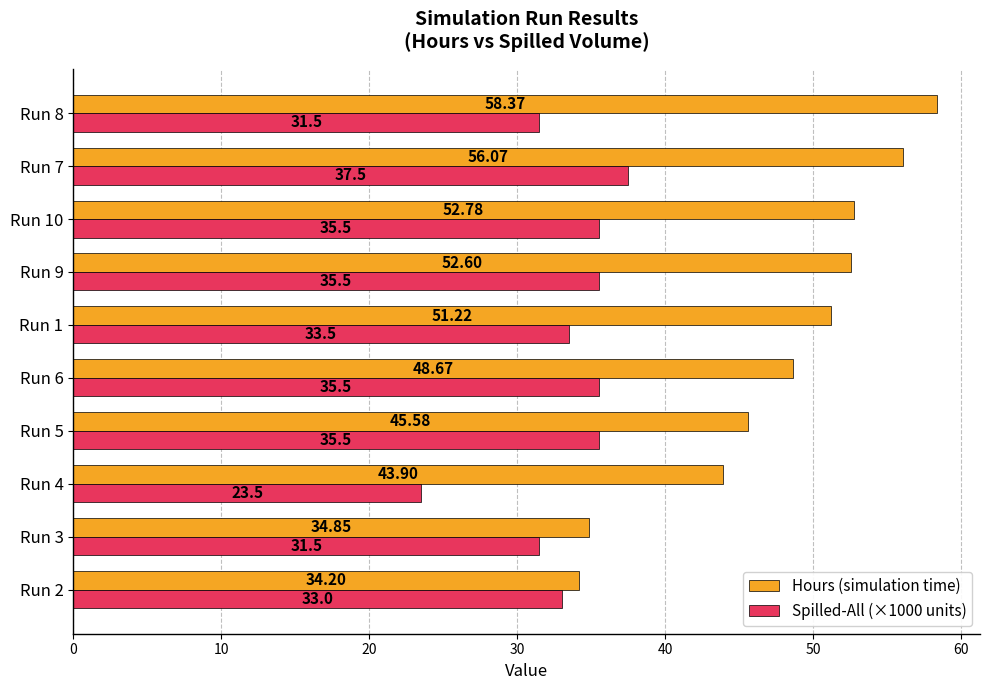

At which category is the sum across all series the highest?

Run 7